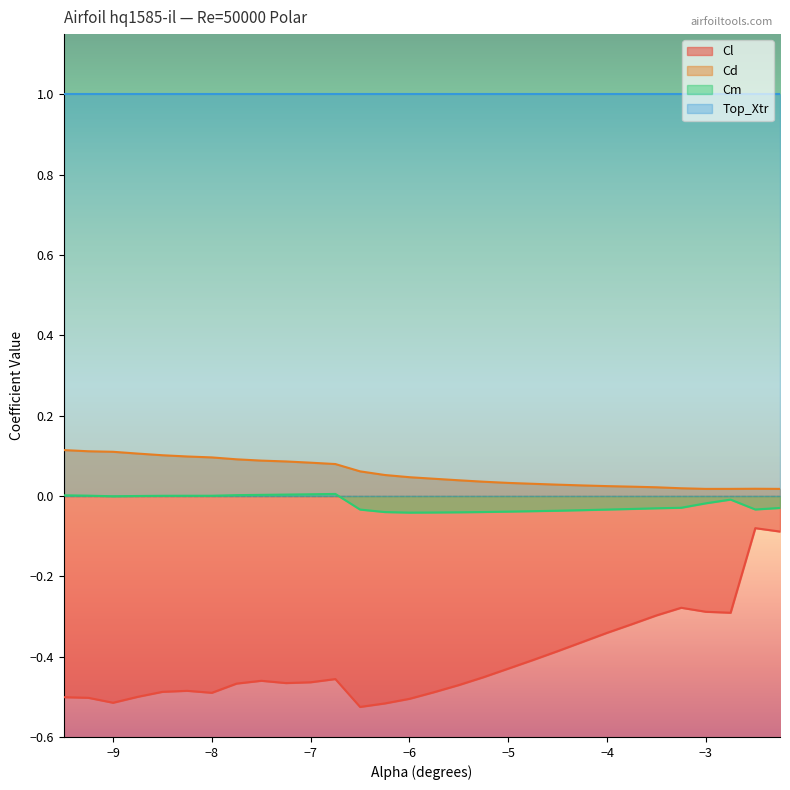

How many interior local valleys does the Cd series have?

1